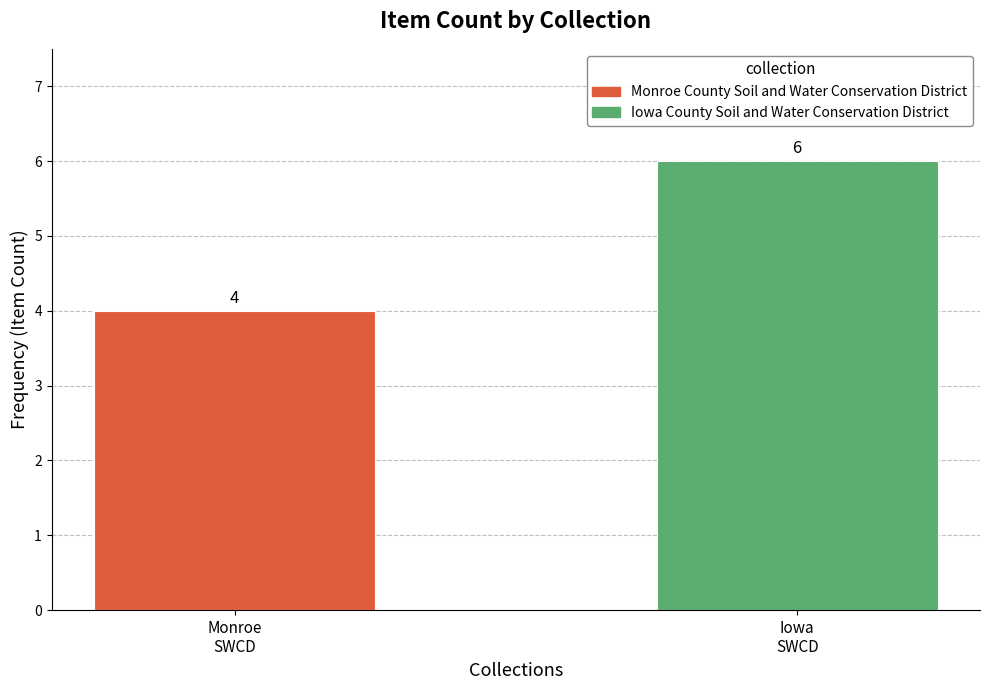

What is the average value?

5